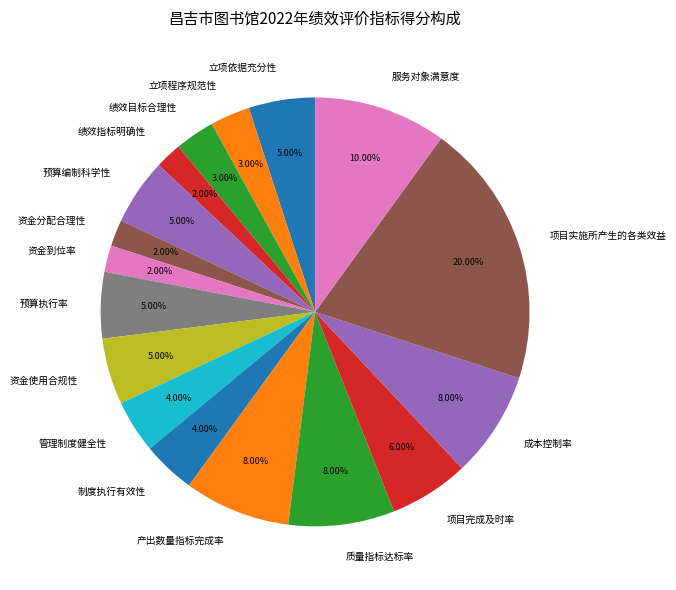

Count the number of slices in the pie.

17